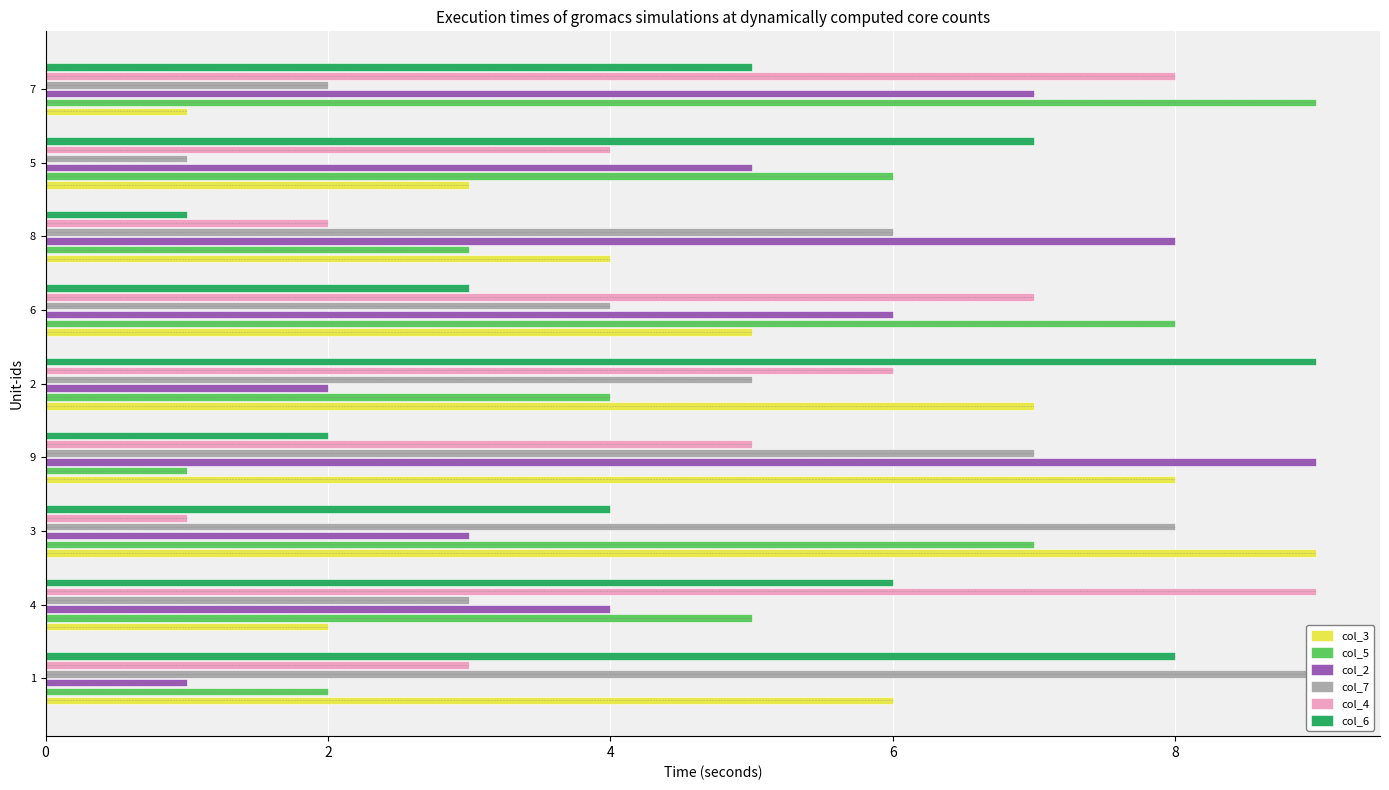

Which series changed the most between 1 and 8?

col_2